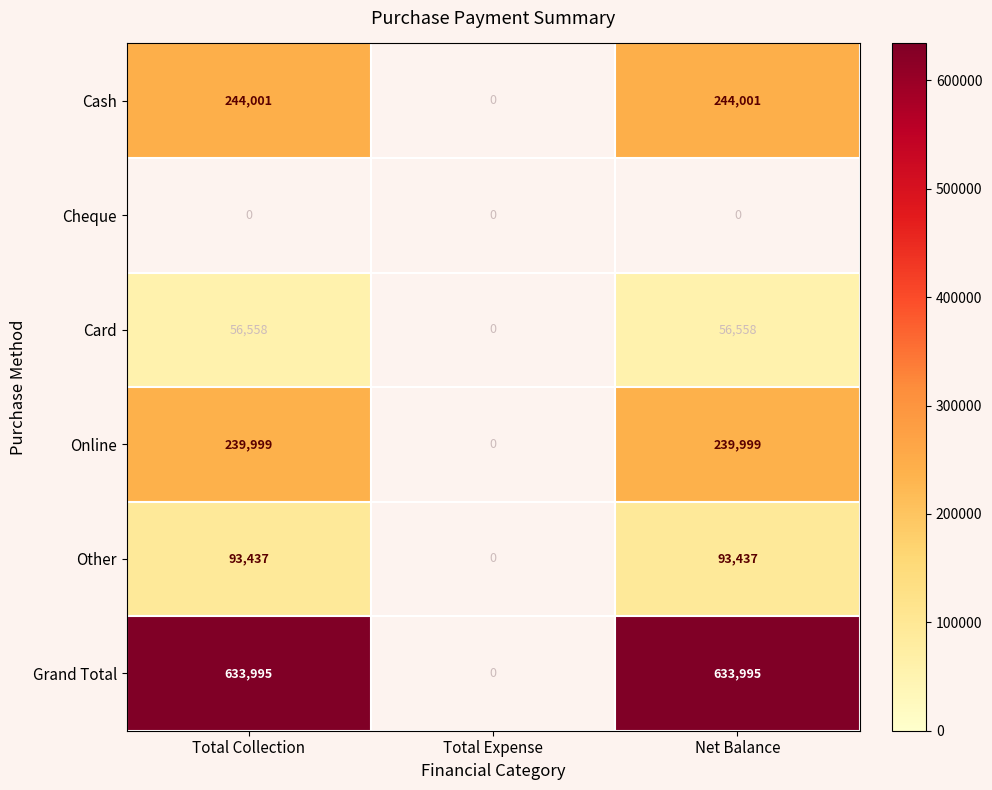

At how many categories does at least one series exceed 86346?

2